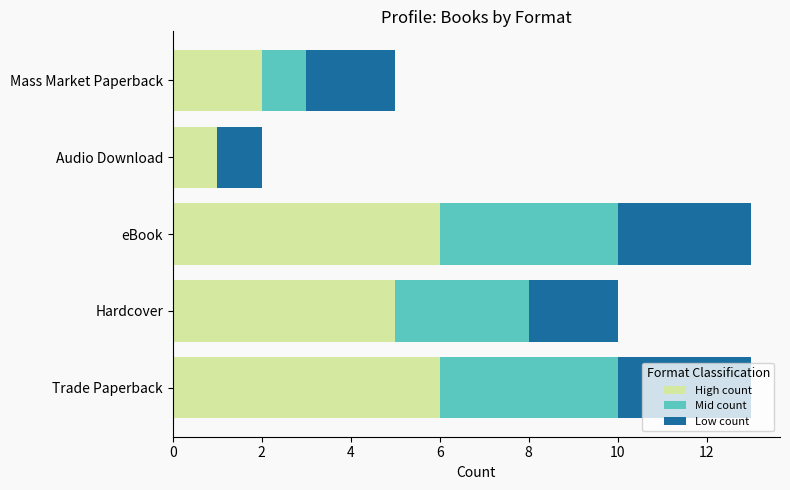

The value of High count at eBook is 6. True or false?

True